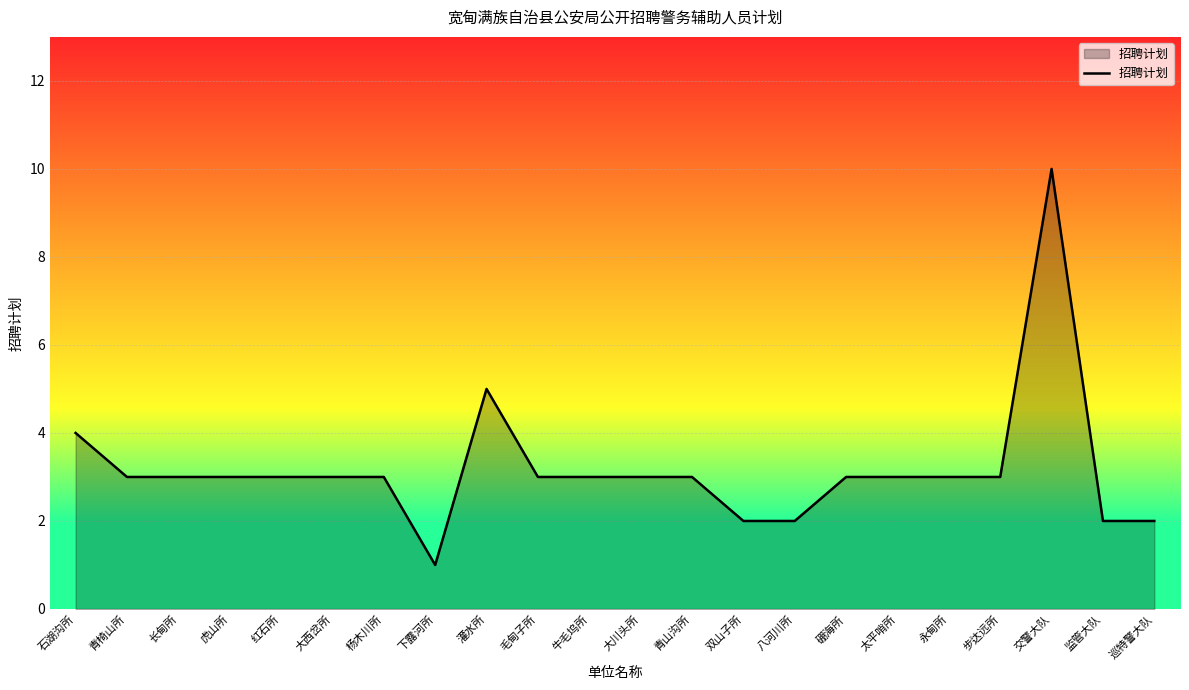

How many values are between 3 and 4?

15